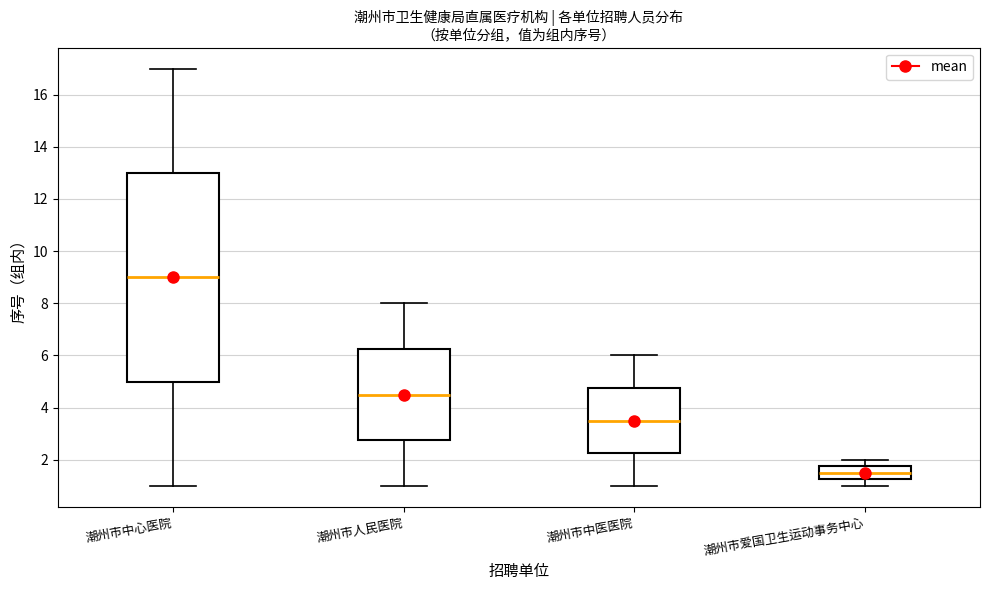

Which box is the tallest, from its lower edge to its upper edge?

潮州市中心医院